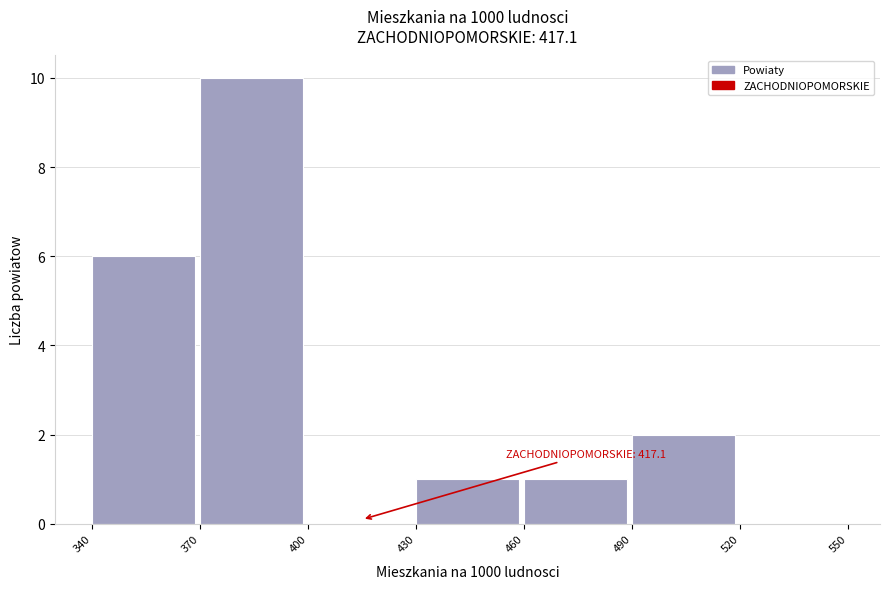

Over which range of the x-axis is the bar tallest?

370 to 400